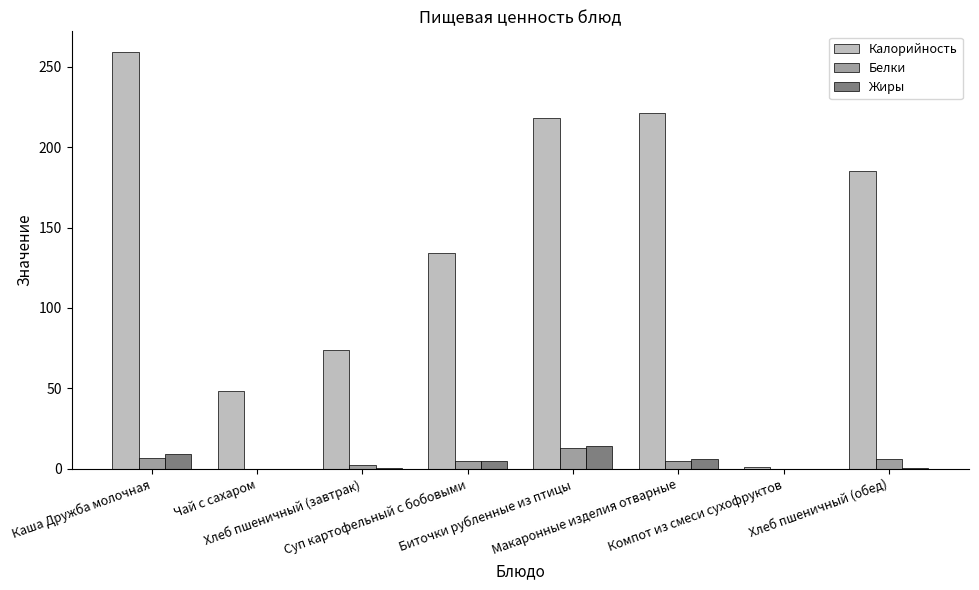

Which series has the largest total across all categories?

Калорийность